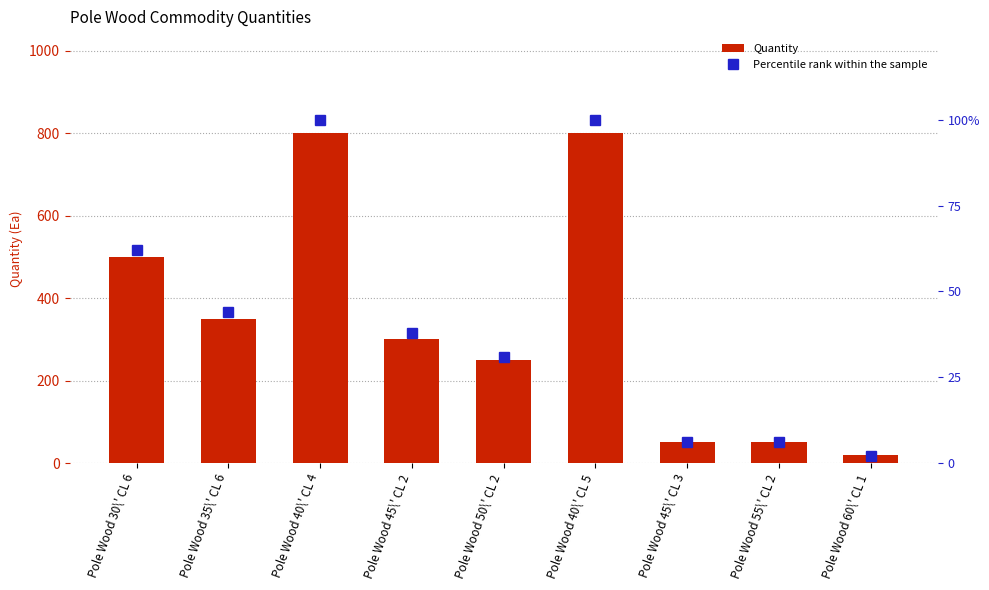

True or false: Quantity has a value of 325 at Pole Wood 40\' CL 5.

False